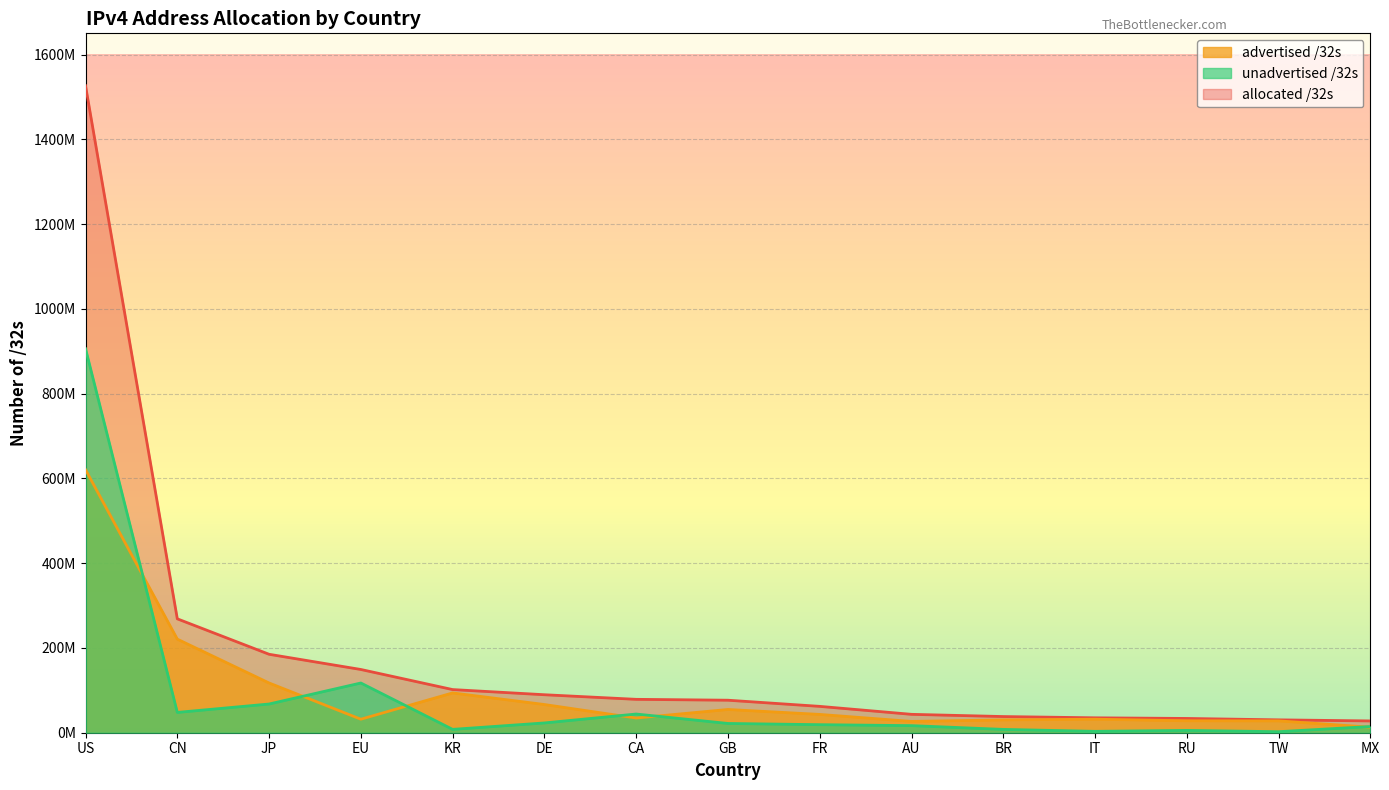

What is the sum of the allocated /32s values at BR and AU?

81524736